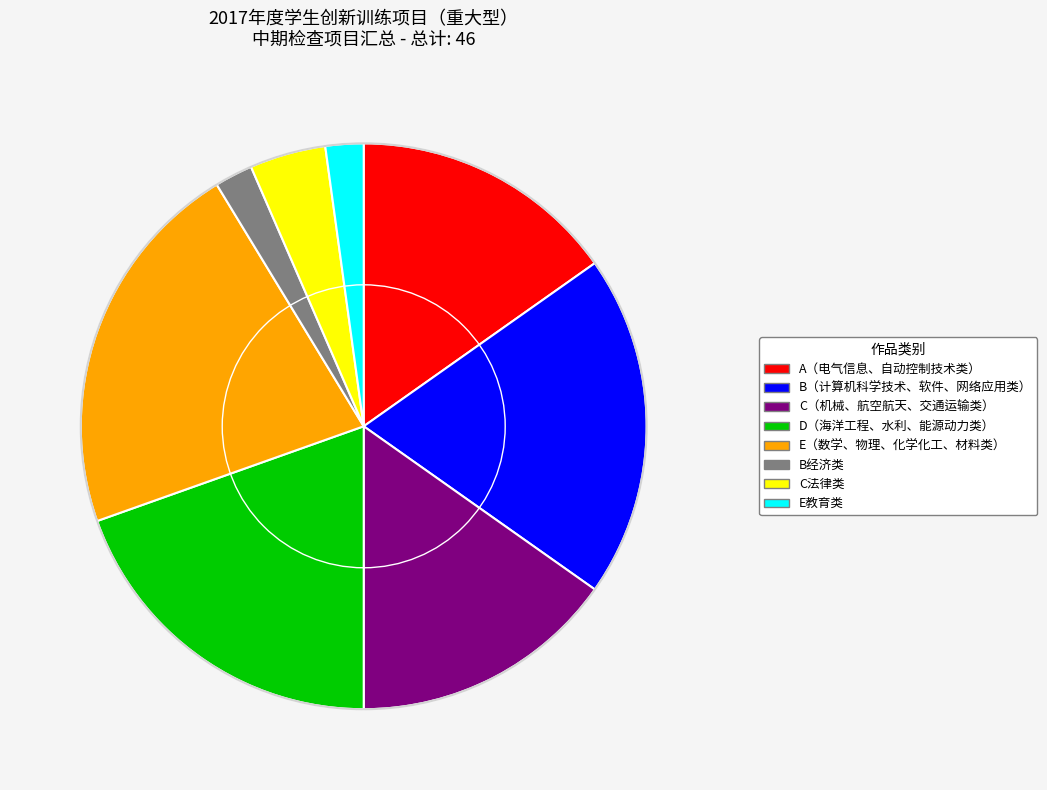

Approximately how many times larger is the value at E（数学、物理、化学化工、材料类） compared to B（计算机科学技术、软件、网络应用类）?

1.1